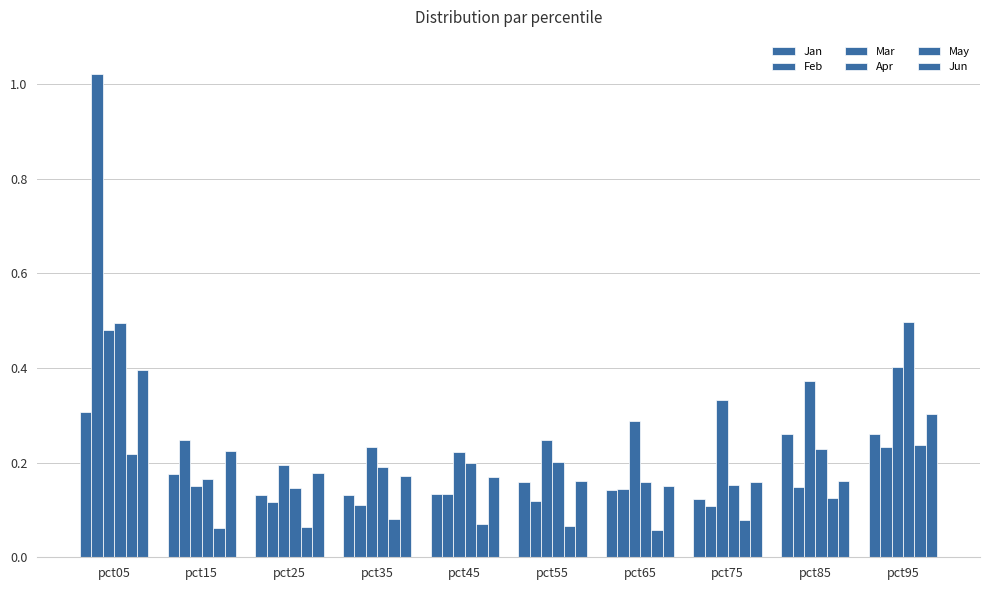

Are the bars horizontal?

No